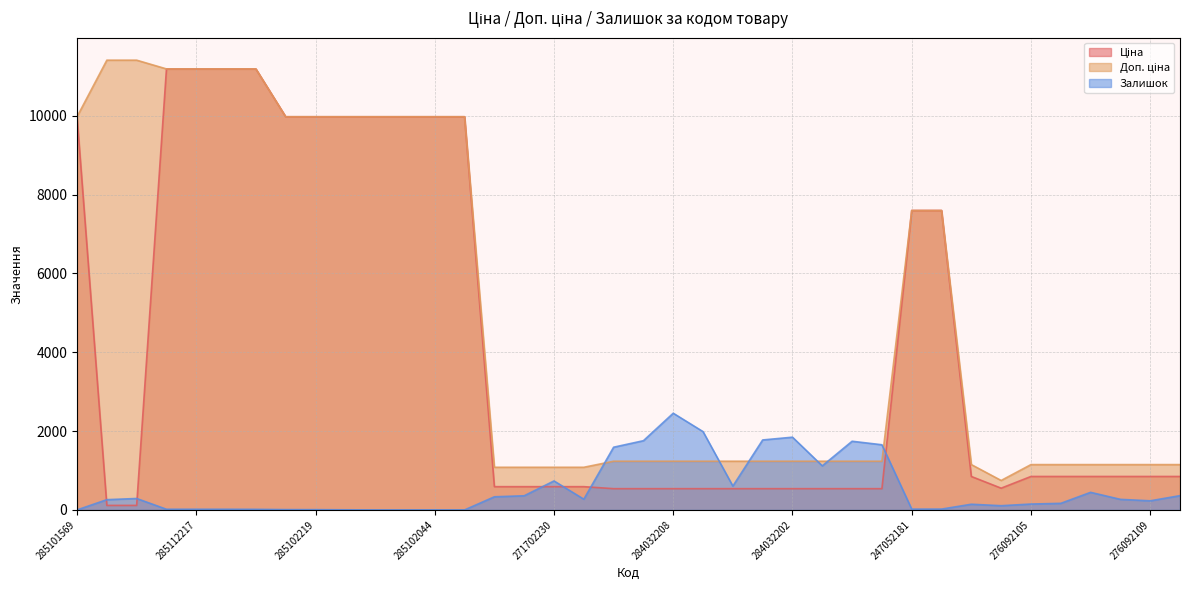

How many lines are shown in the chart?

3